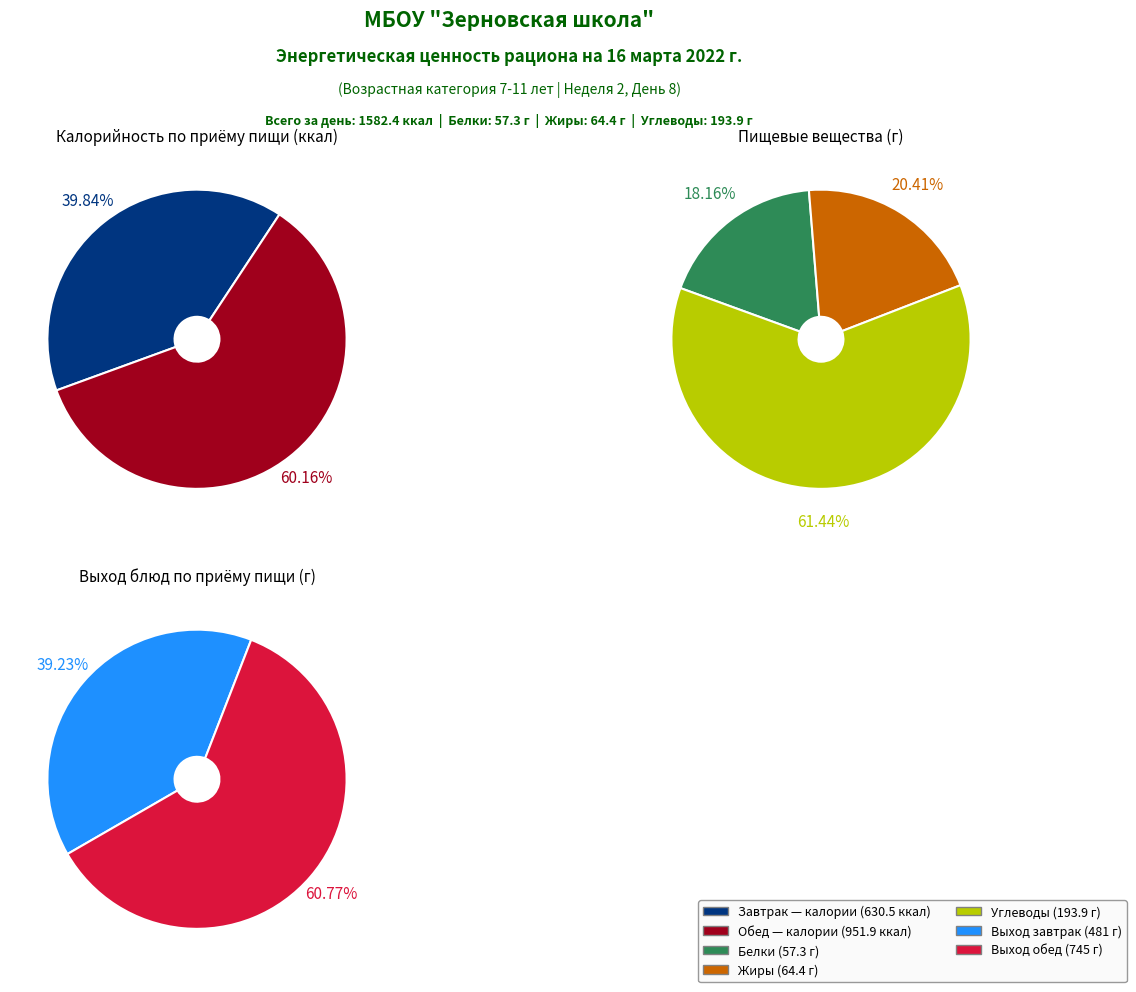

To the nearest percent, what portion does Завтрак represent?

40%